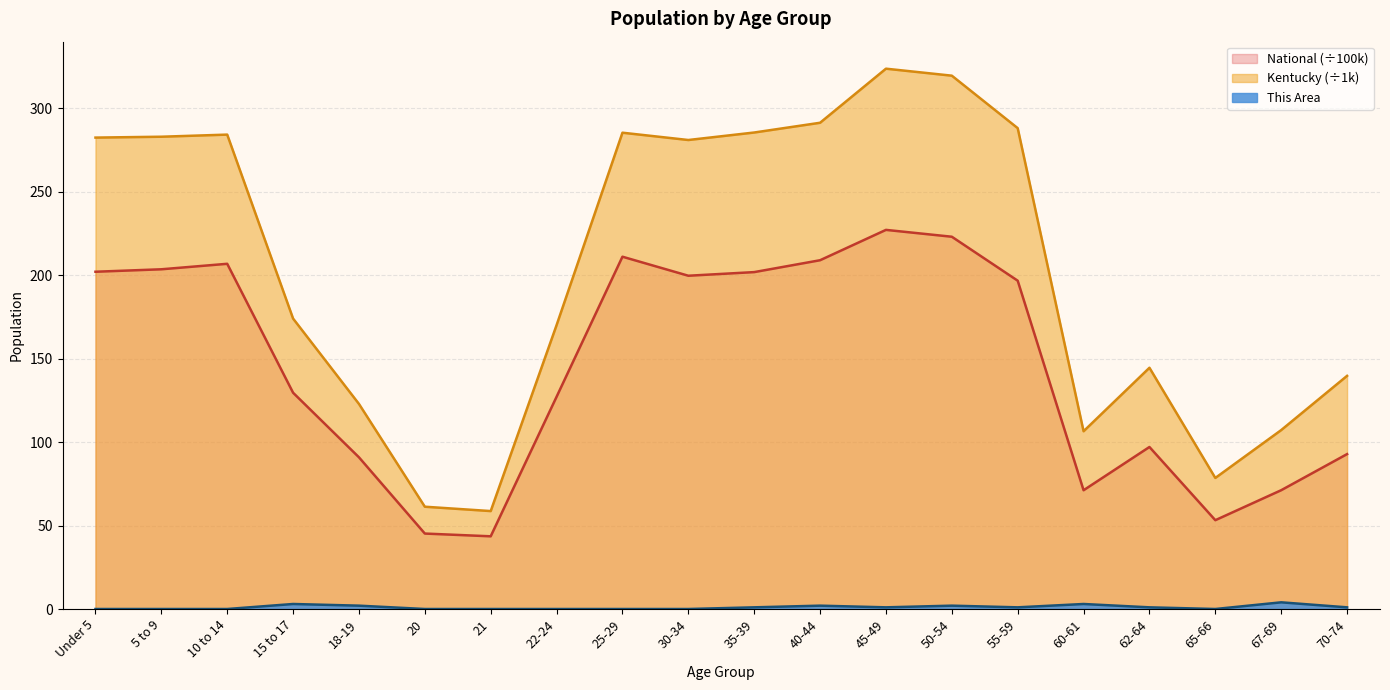

Count the number of categories in the chart.

20